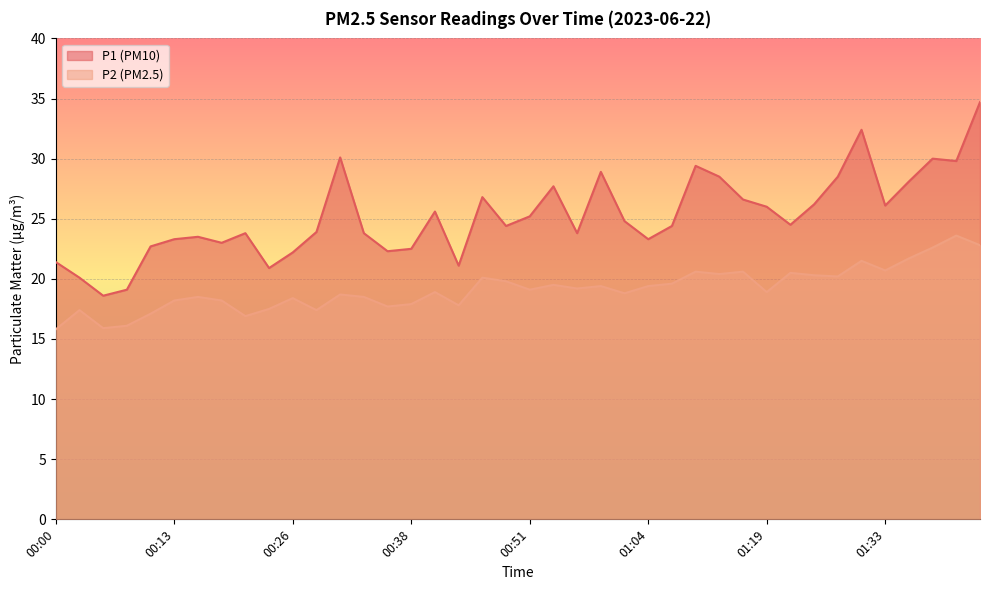

Is it true that P2 equals 21.7 at 01:35?

True